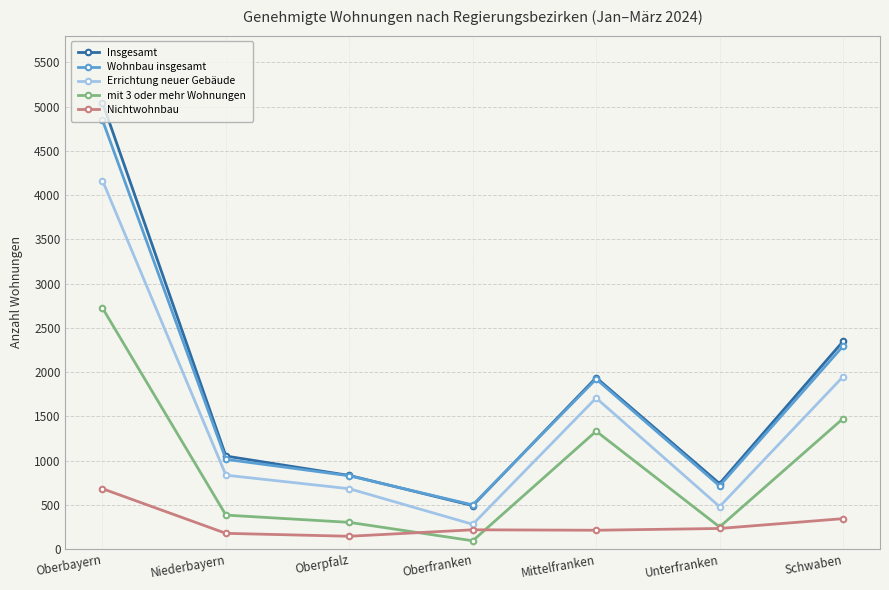

Is the value of Nichtwohnbau at Oberbayern greater than the value of mit 3 oder mehr Wohnungen at Oberfranken?

Yes